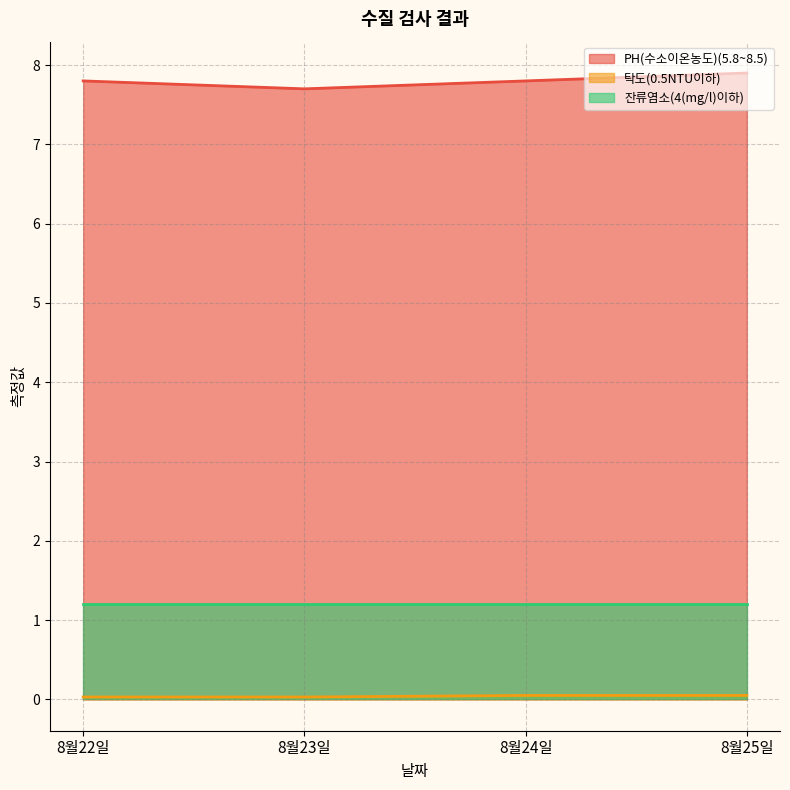

Is it true that 잔류염소(4(mg/l)이하) equals 0.8 at 8월25일?

False